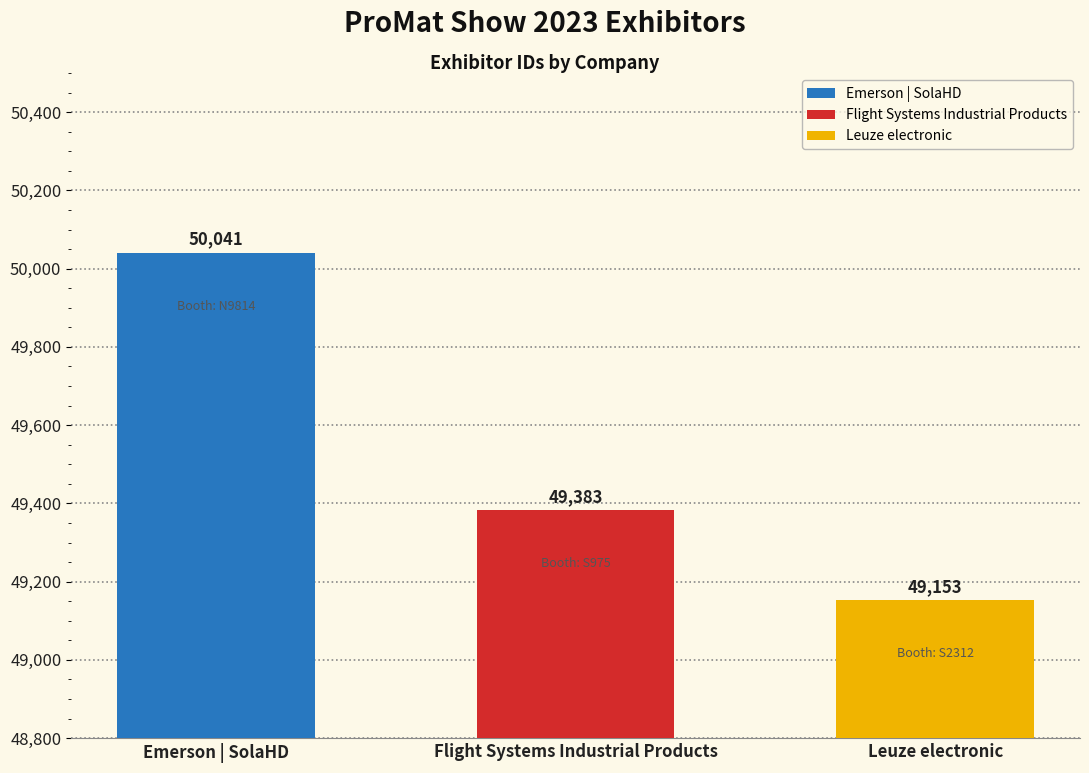

The value at Emerson | SolaHD is 23315. True or false?

False